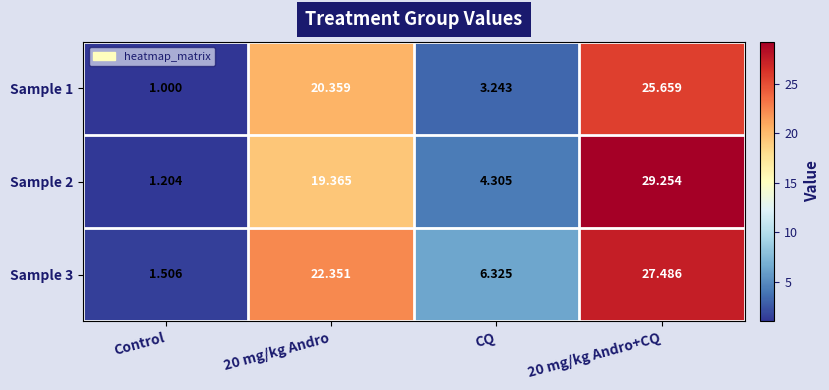

Where is Sample 3 nearest to the value 14?

CQ